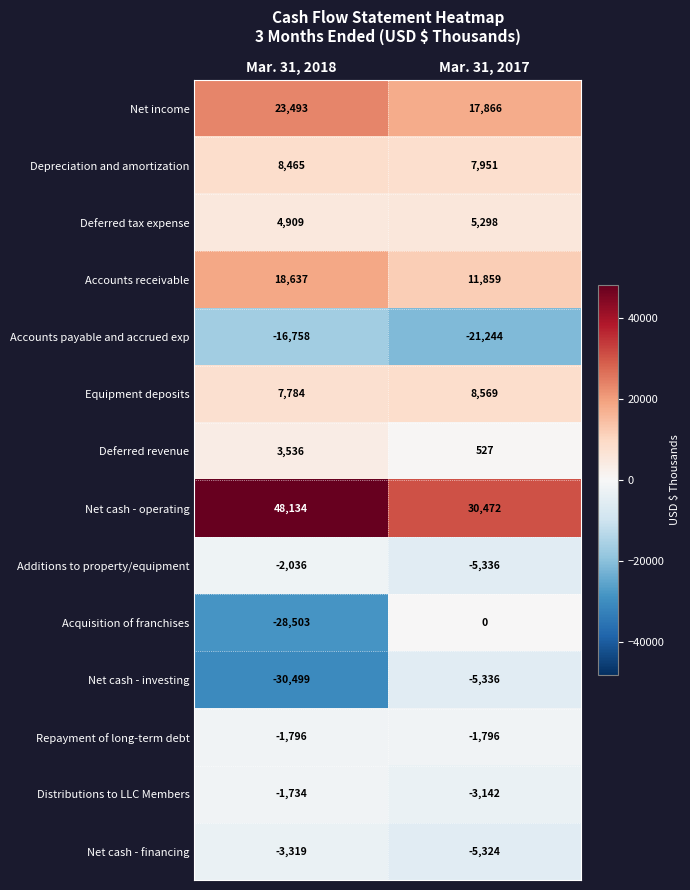

True or false: Distributions to LLC Members has a value of -1734 at Mar. 31, 2018.

True